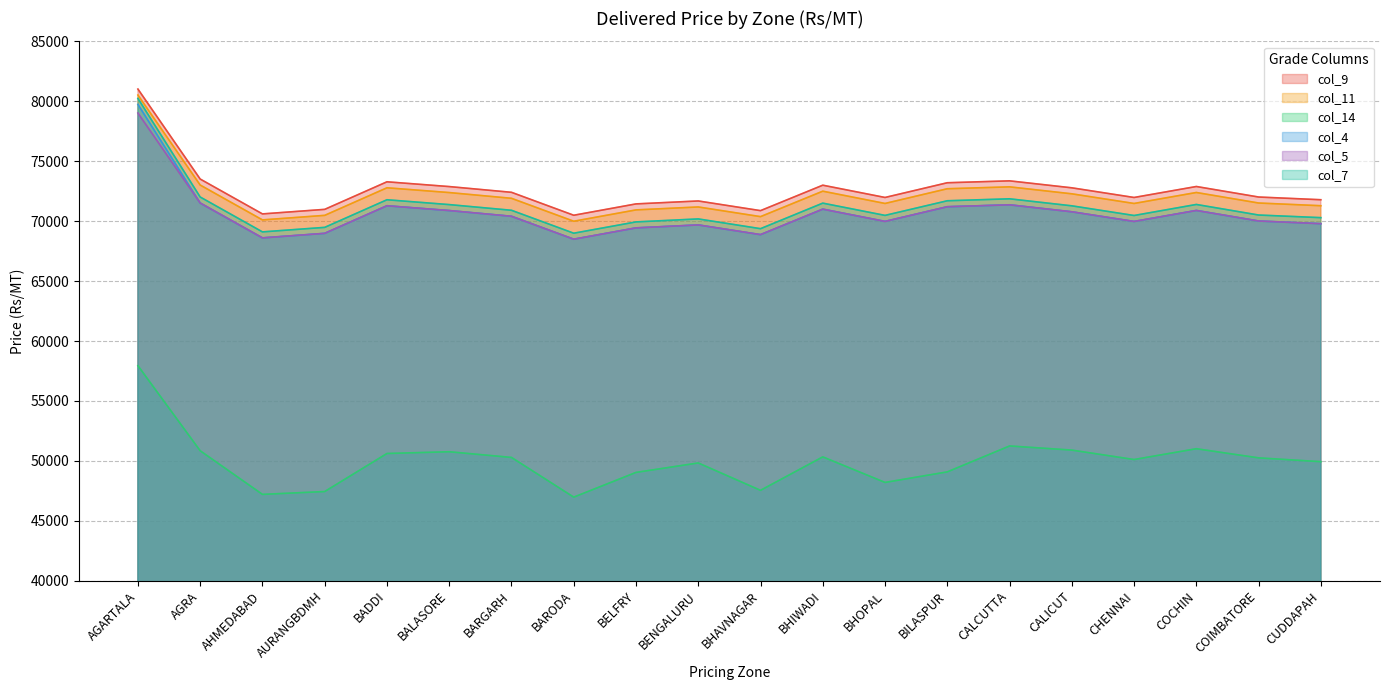

Rank the series at CHENNAI from highest to lowest value.

col_9, col_11, col_7, col_5, col_4, col_14